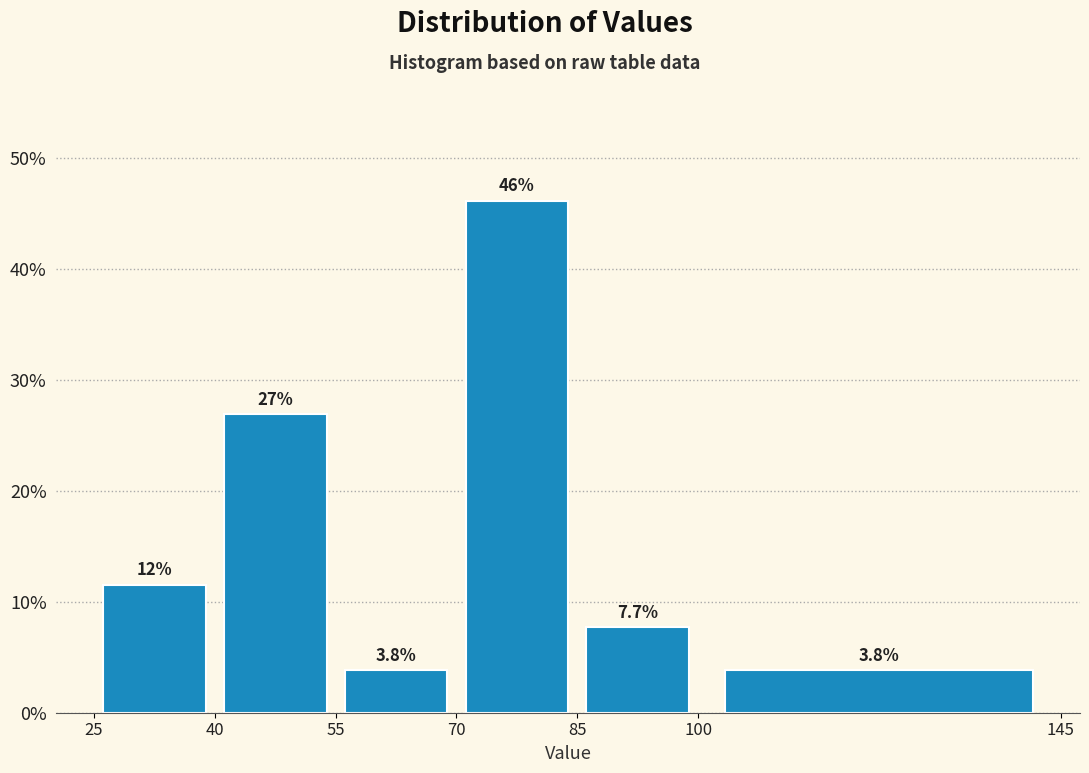

Over which range of the x-axis is the bar tallest?

70 to 85